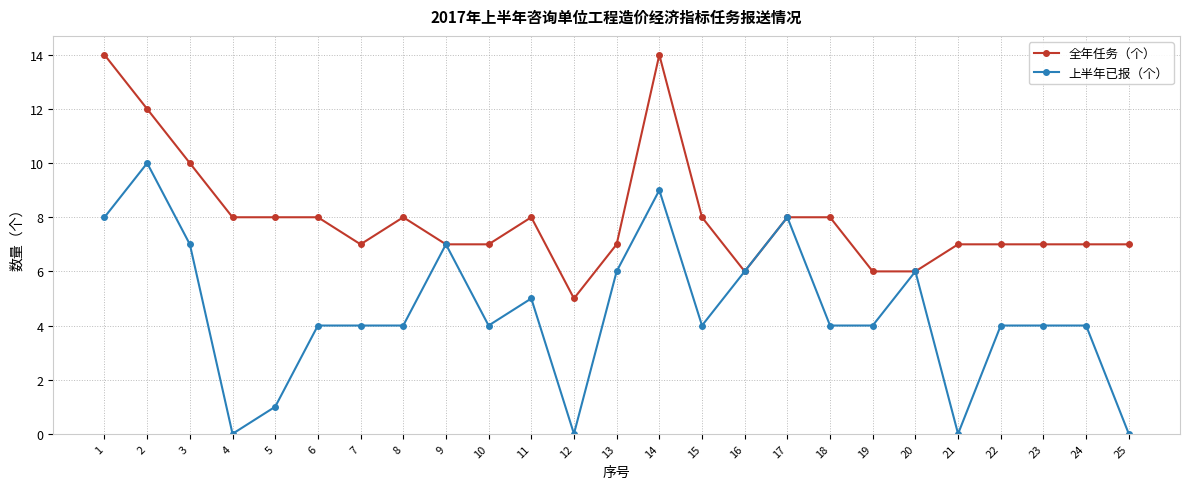

List the series in order of their overall mean, highest first.

全年任务（个）, 上半年已报（个）